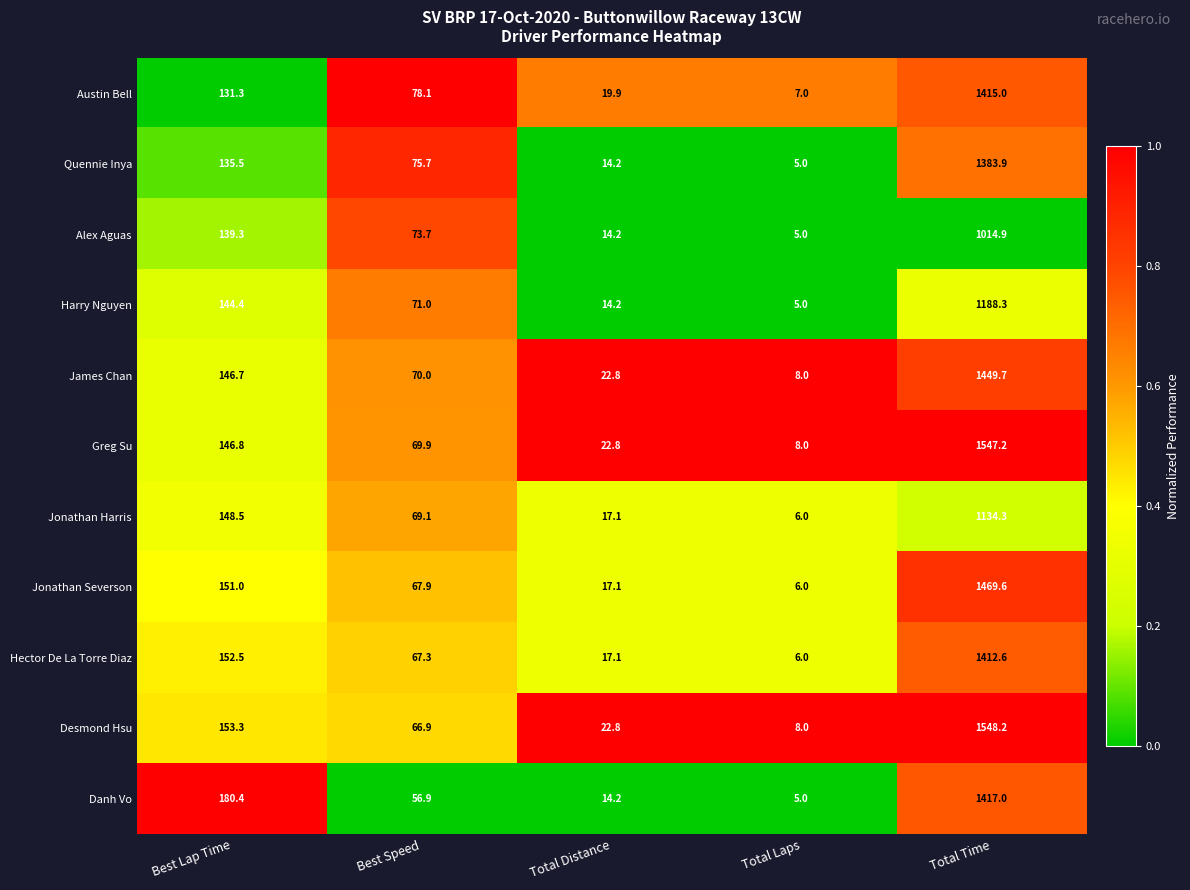

At which label is Alex Aguas closest to 509?

Best Lap Time